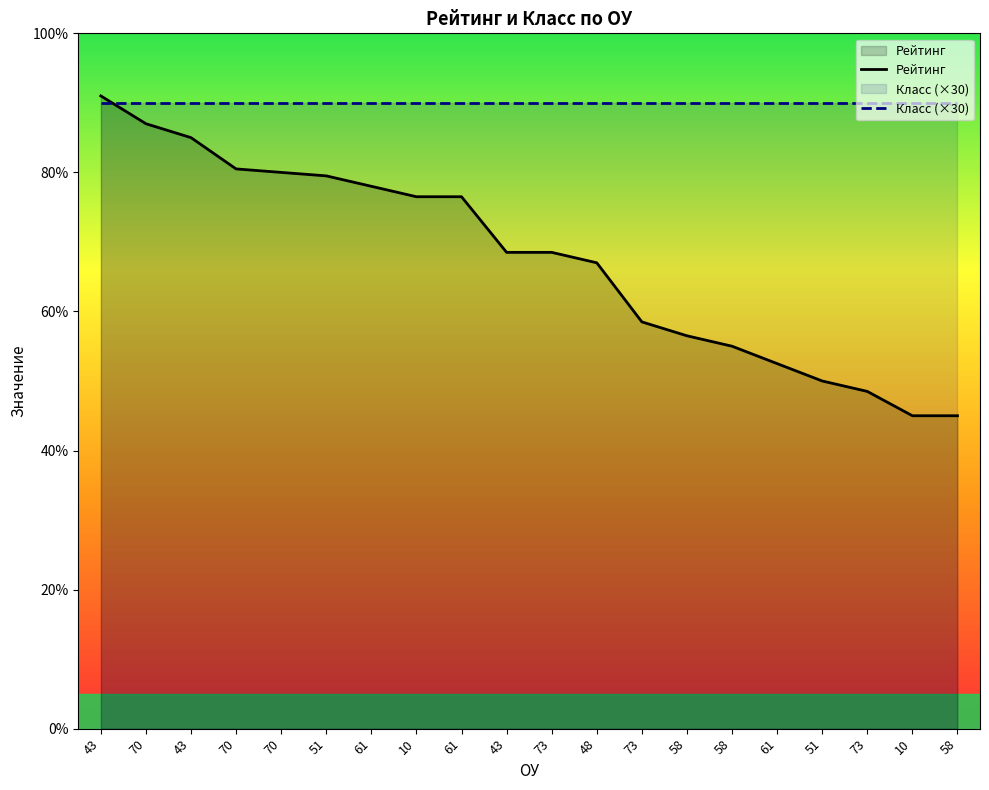

Which series ends up on top after the final intersection of Рейтинг and Класс (×30)?

Класс (×30)